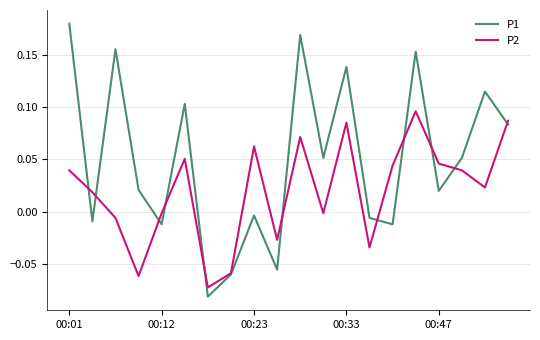

List the series in order of their peak value, lowest first.

P2, P1